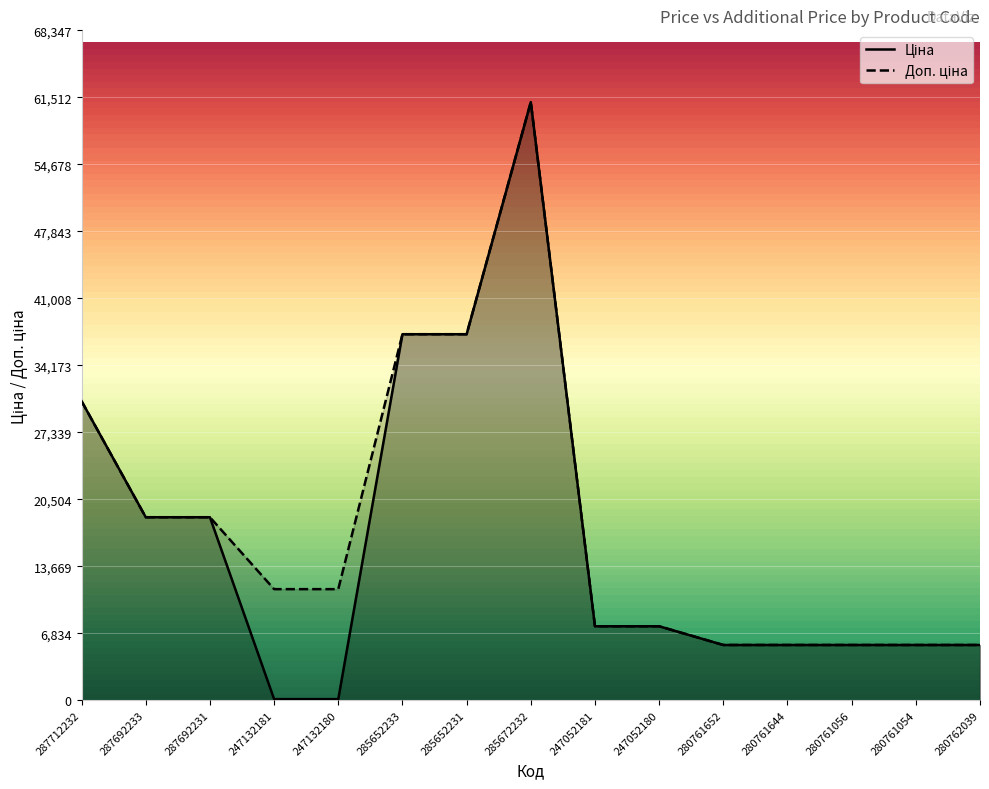

What is the label of the 9th point from the left?

247052181